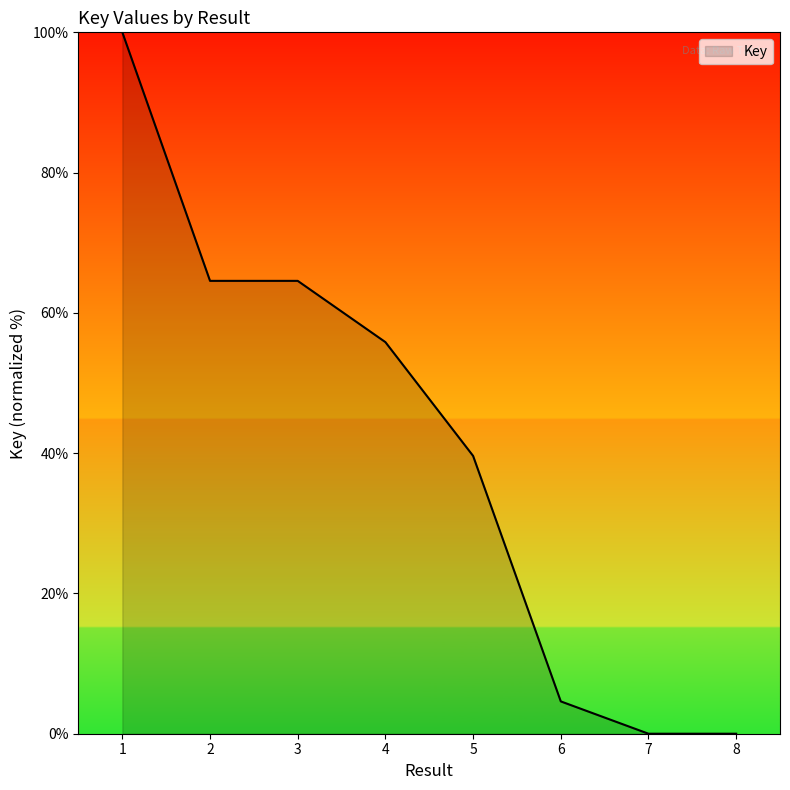

What is the difference between the maximum and minimum values?

100.0